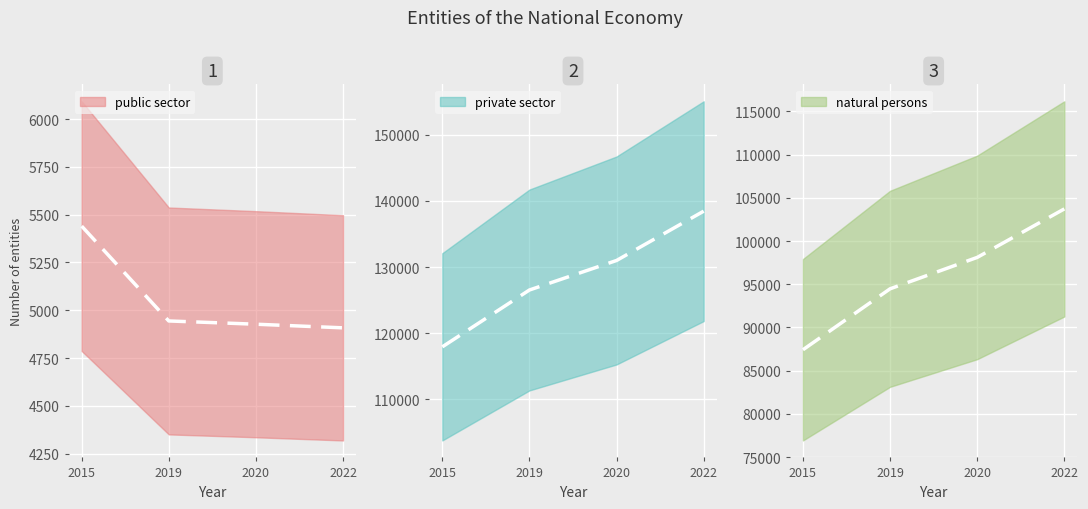

How many data points in public sector are less than 4944?

2